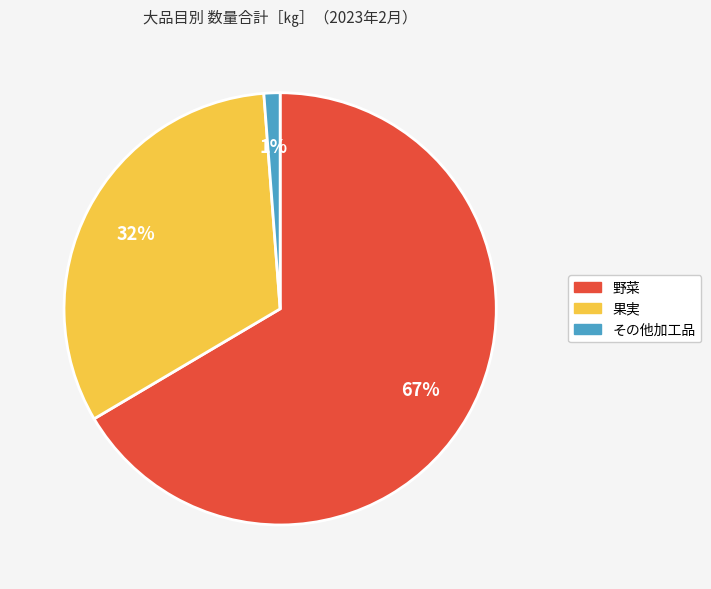

True or false: 果実 accounts for 41% of the total.

False